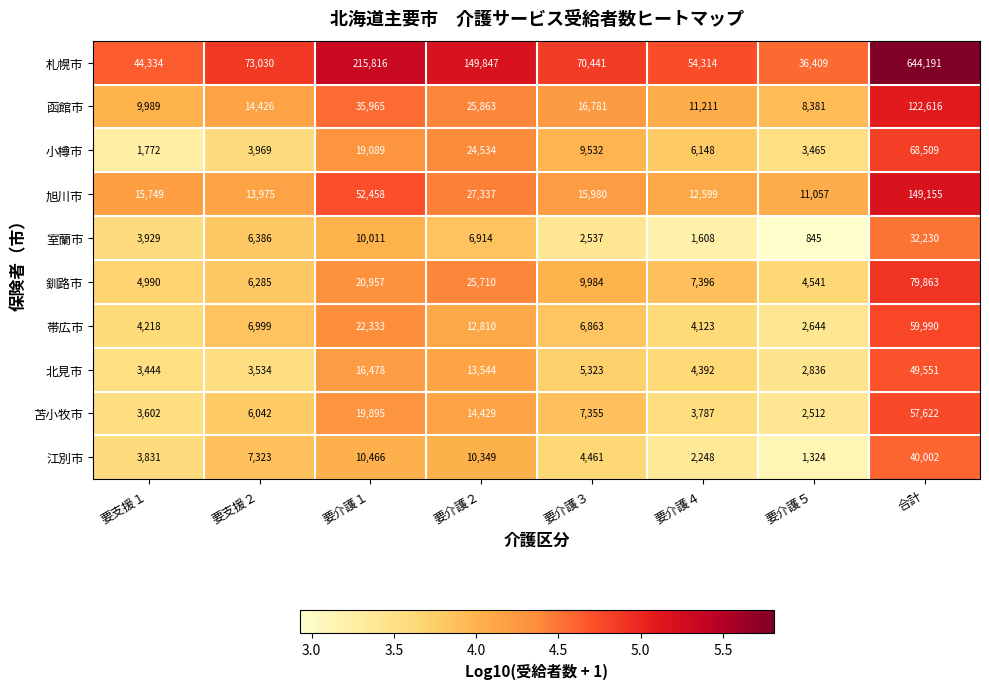

Is it true that 帯広市 equals 4123 at 要介護４?

True